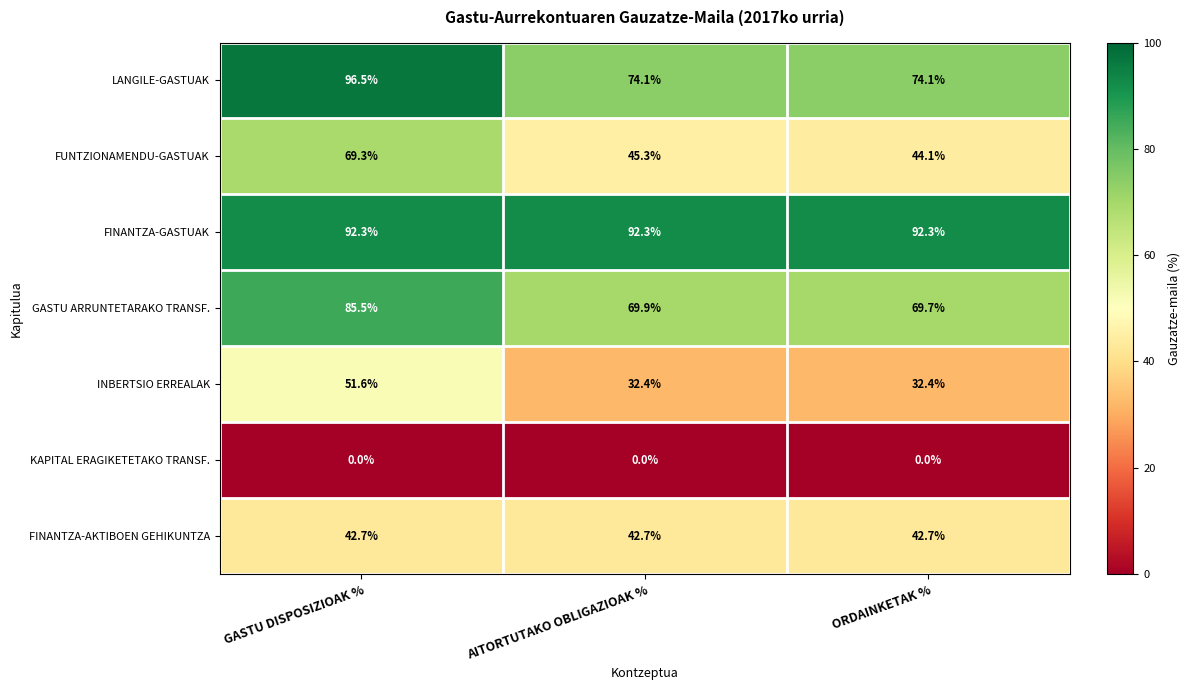

At how many categories does at least one series exceed 47?

3